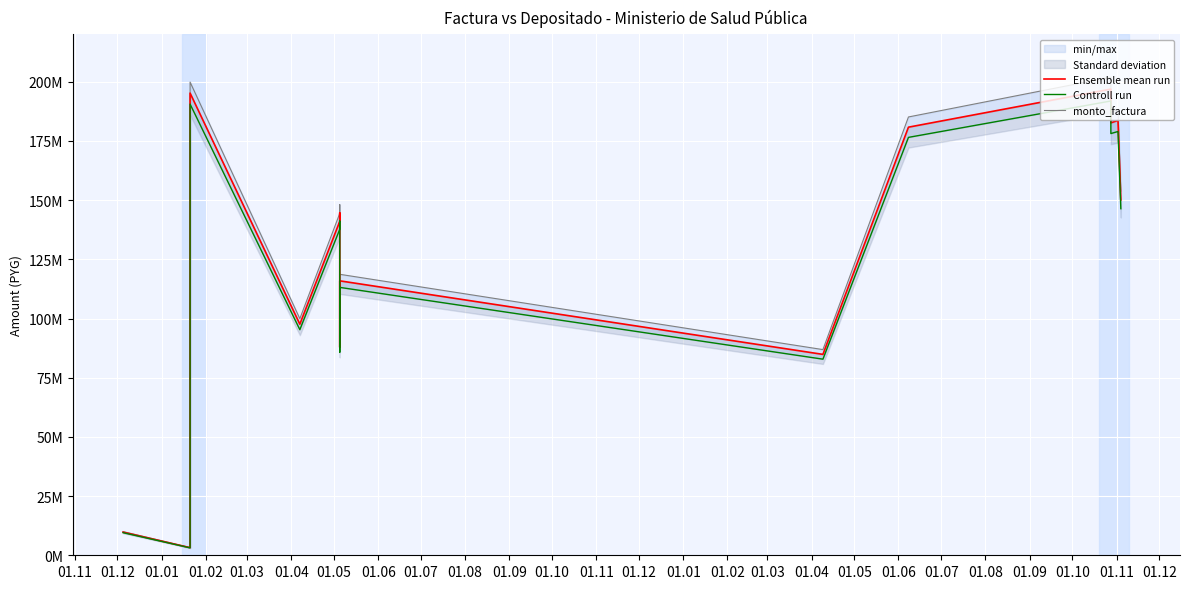

Reading left to right, list all the values displayed in this chart.

Ensemble mean run: 9767238.5	3203165.5	195222671.5	97611335.5	141050761.0	144640953.5	87874009.5	115919413.0	84855200.5	180823809.0	196904190.5	182645518.0	183669720.5	150111586.5
Controll run: 9534477.0	3126831.0	190570343.0	95285171.0	137689397.0	141194032.0	85779894.0	113156951.0	82833026.0	176514618.0	191881006.0	178130036.0	178993816.0	146392548.0
monto_factura: 10000000.0	3279500.0	199875000.0	99937500.0	144412125.0	148087875.0	89968125.0	118681875.0	86877375.0	185133000.0	201927375.0	187161000.0	188345625.0	153830625.0